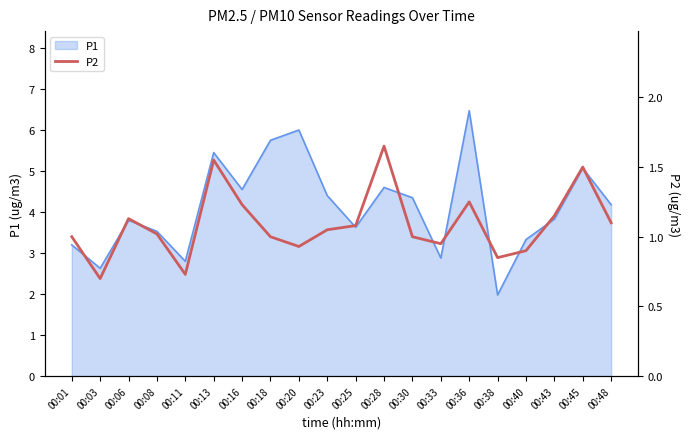

At which category does the data reach its first local peak?

00:06